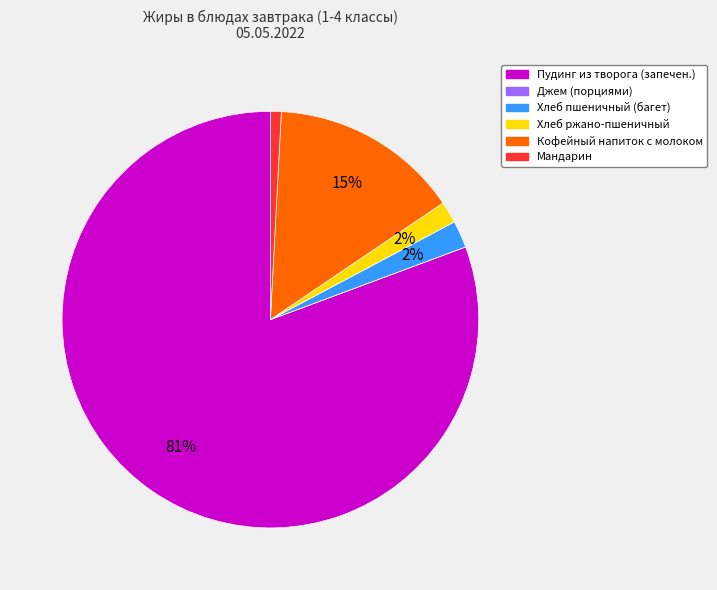

Which category has the biggest portion of the pie?

Пудинг из творога (запечен.)